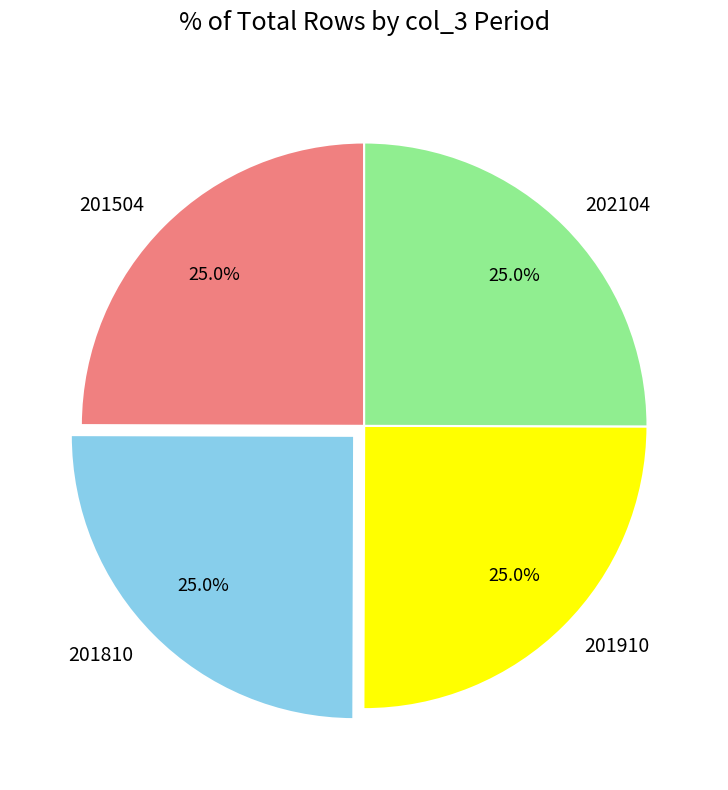

How many slices are in this pie chart?

4